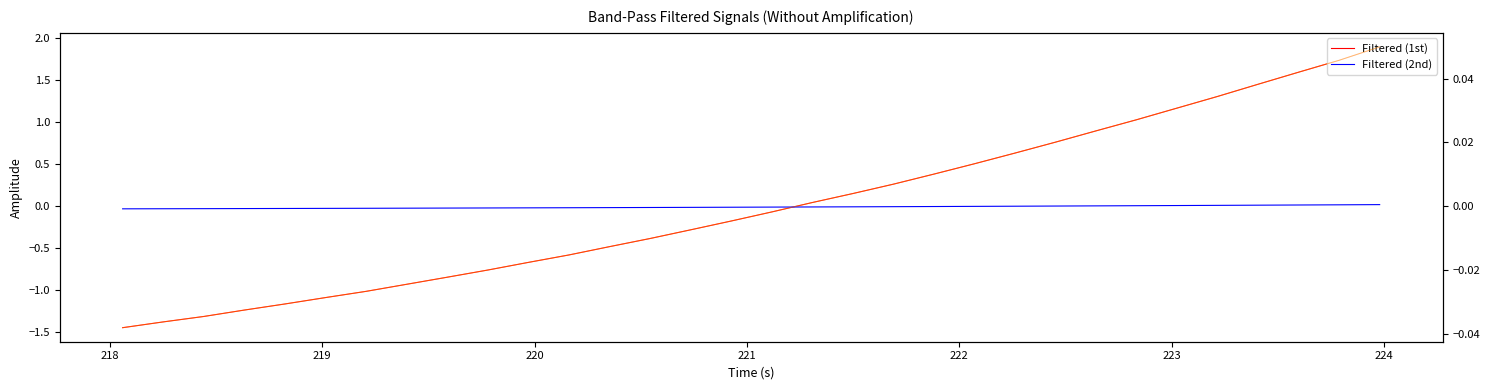

Which series has the largest range (max minus min)?

Filtered (1st)